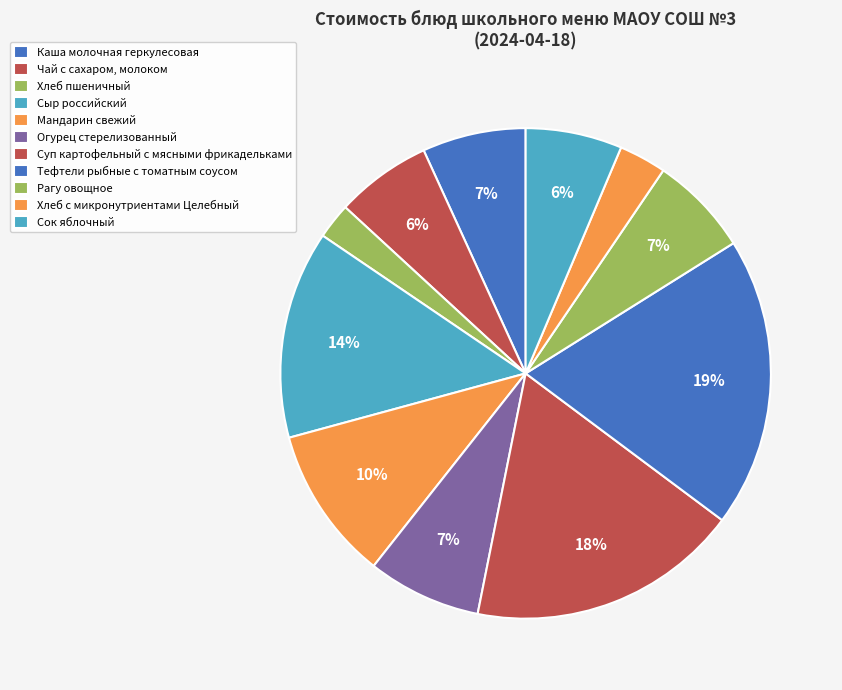

To the nearest percent, what percentage of the pie is Суп картофельный с мясными фрикадельками?

18%